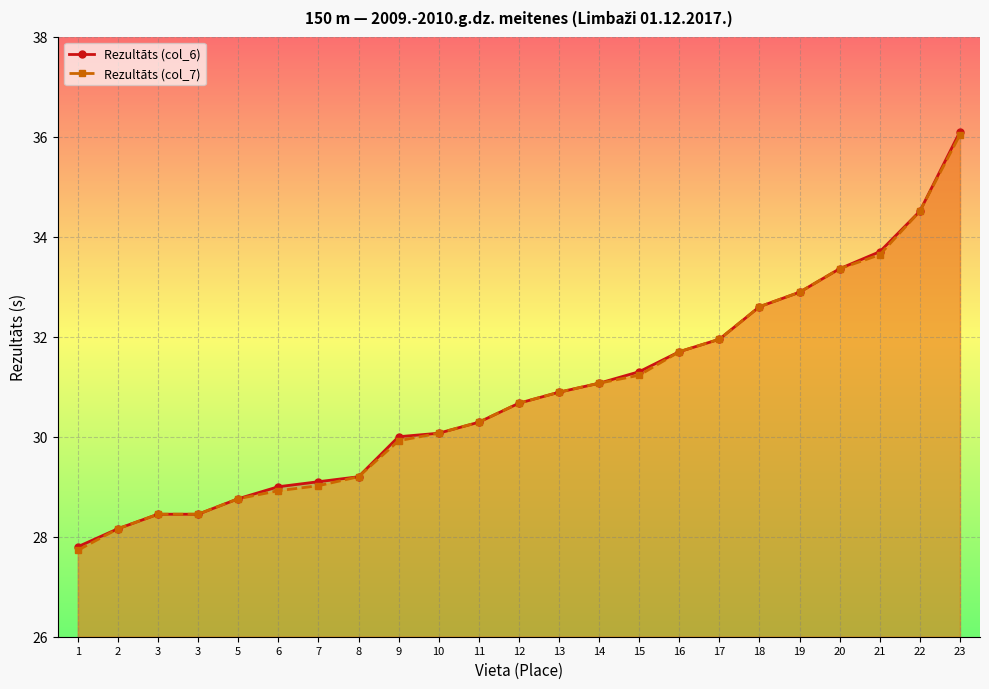

At which category is the sum across all series the highest?

23